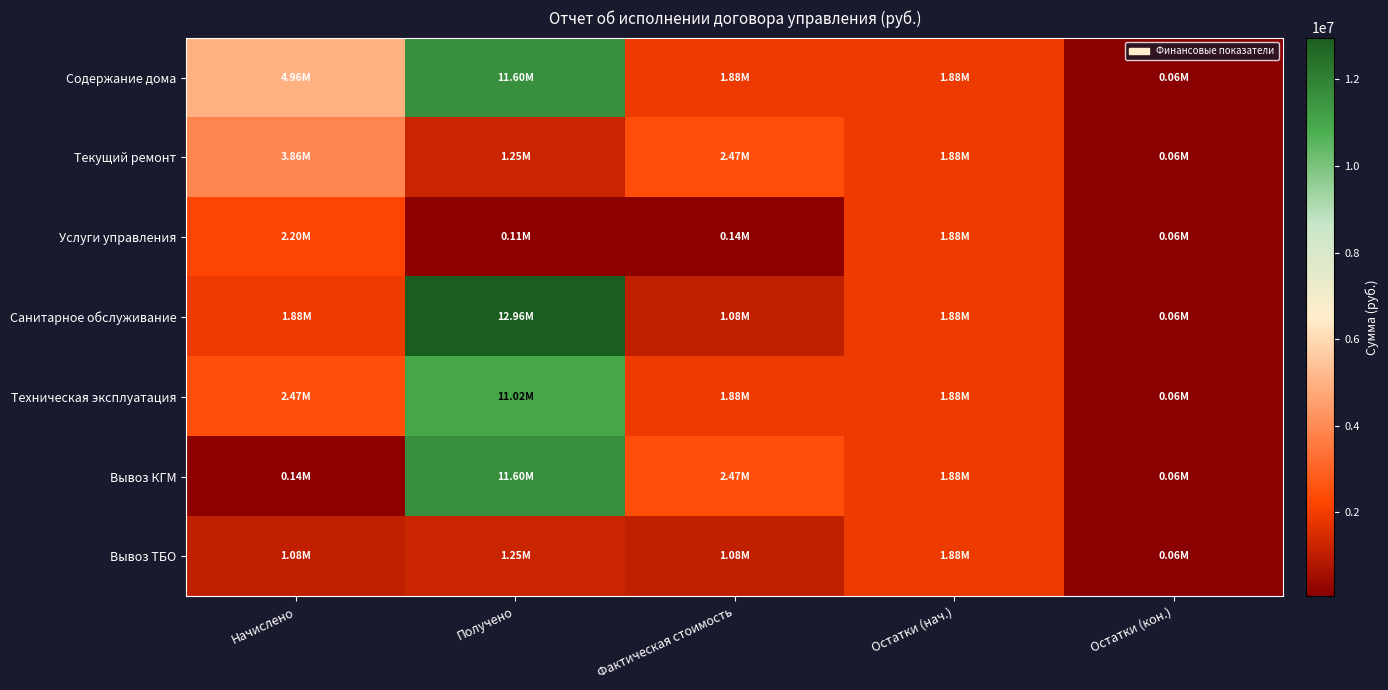

Which series has the largest range (max minus min)?

Санитарное обслуживание